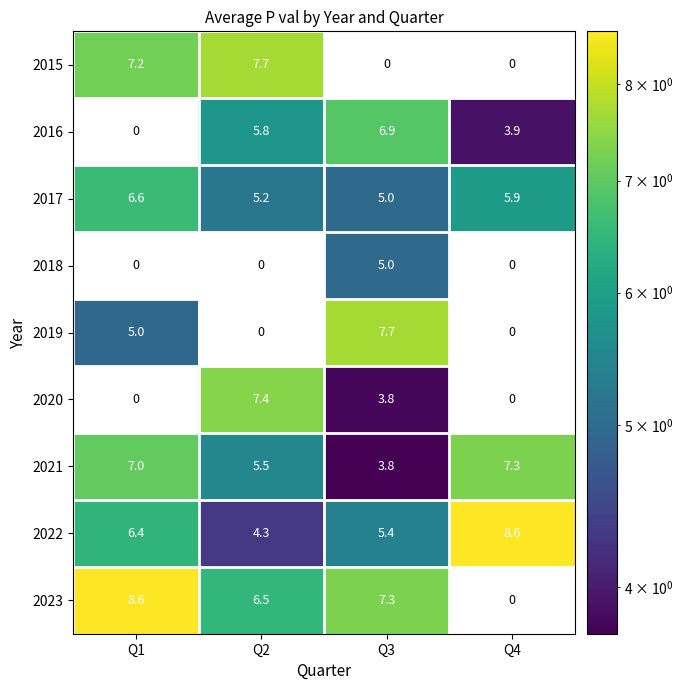

Which series has the largest total across all categories?

2022